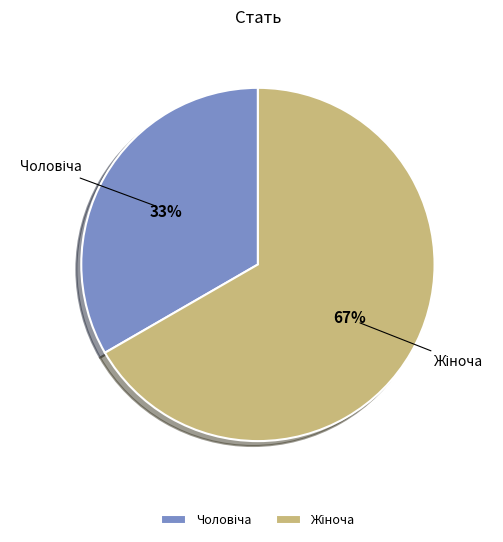

How many segments does this pie chart have?

2